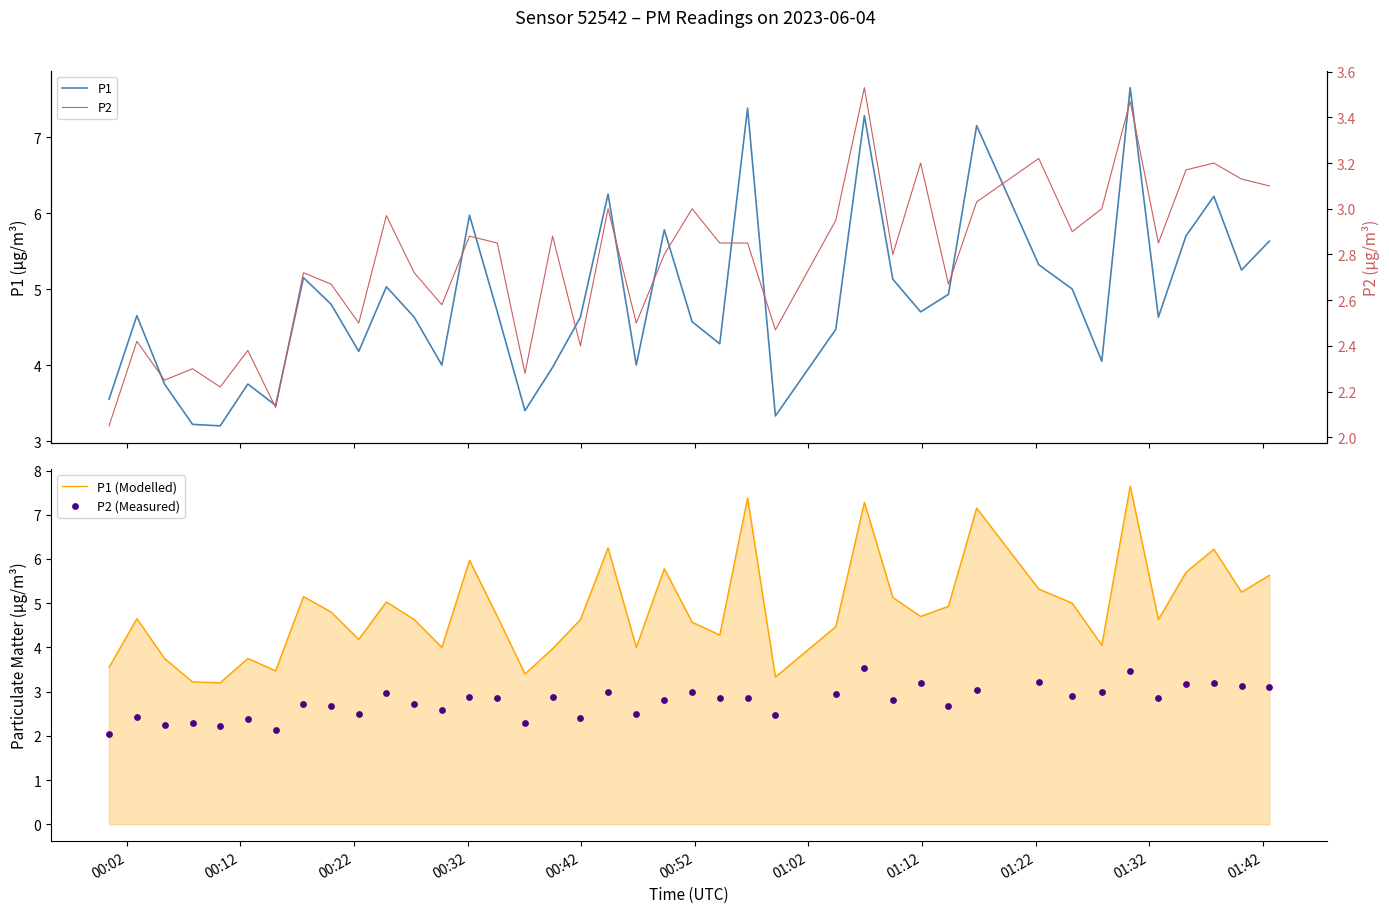

What is the lowest value of the P1 (Modelled) series?

3.2